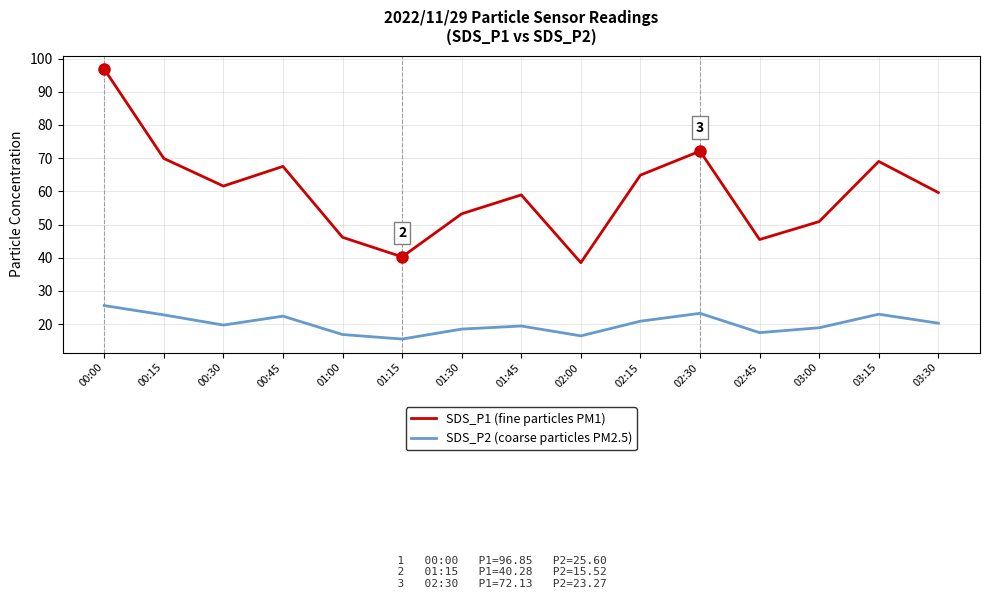

How many lines are shown in the chart?

2